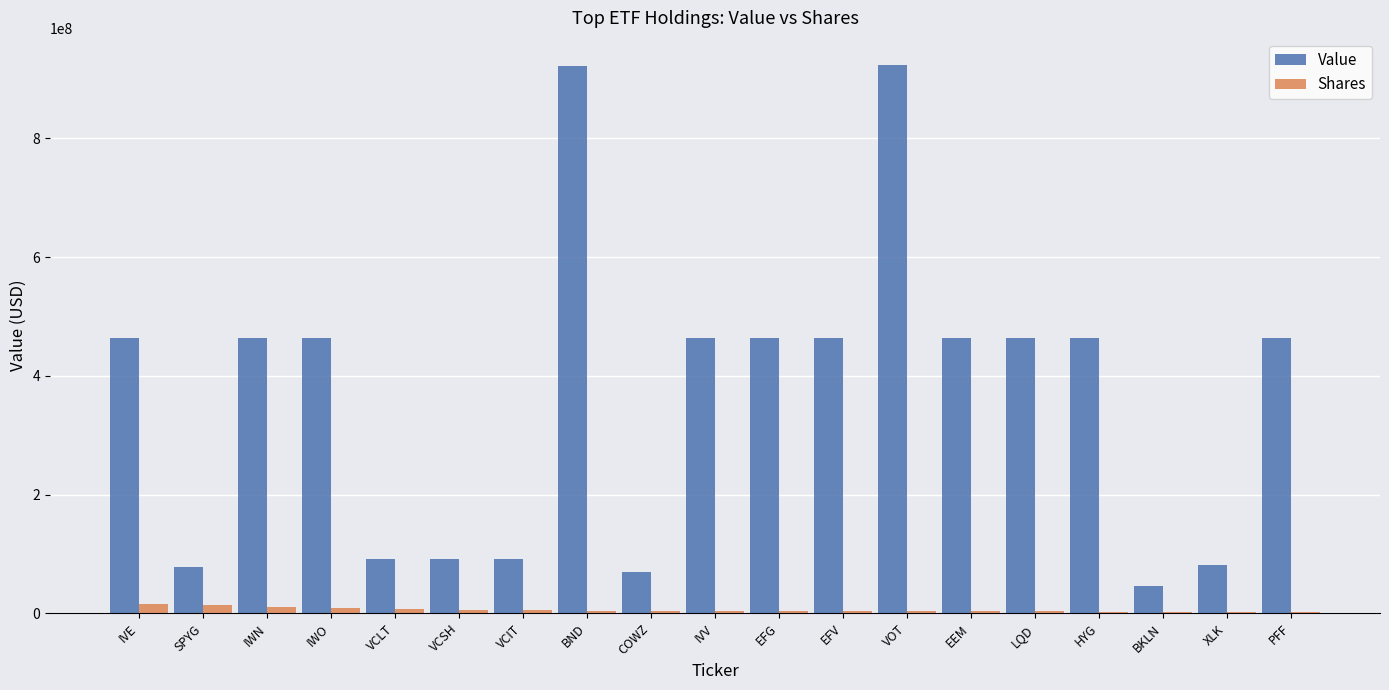

Are the bars horizontal?

No